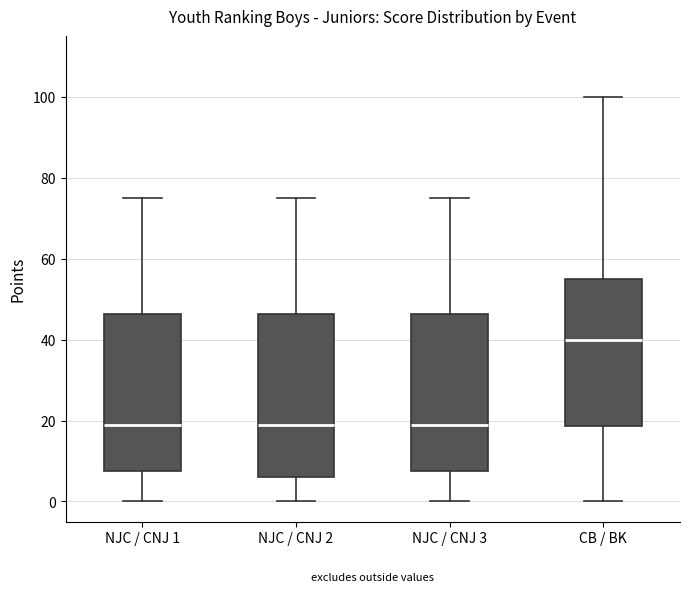

Where is the lower edge of the box for NJC / CNJ 3 on the y-axis? The values are not printed on the chart, so give them approximately, as read against the axis.

8